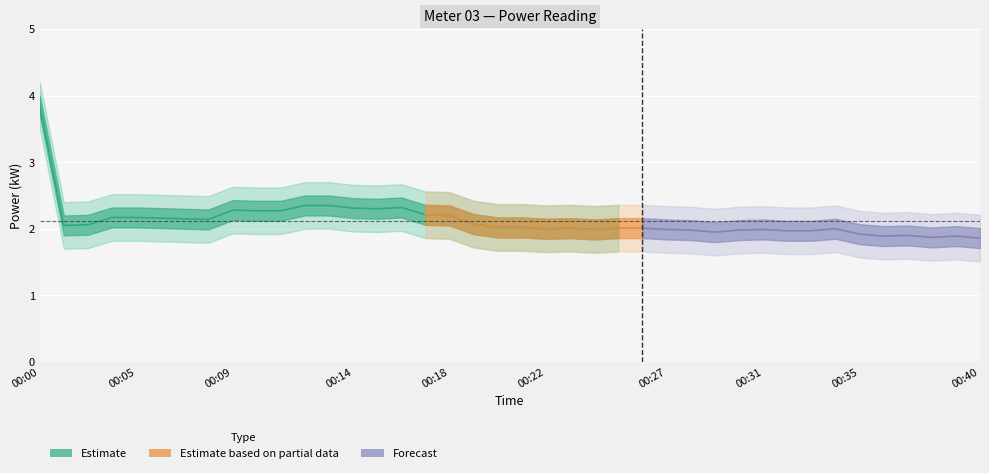

Where does the data first go above 2?

00:00